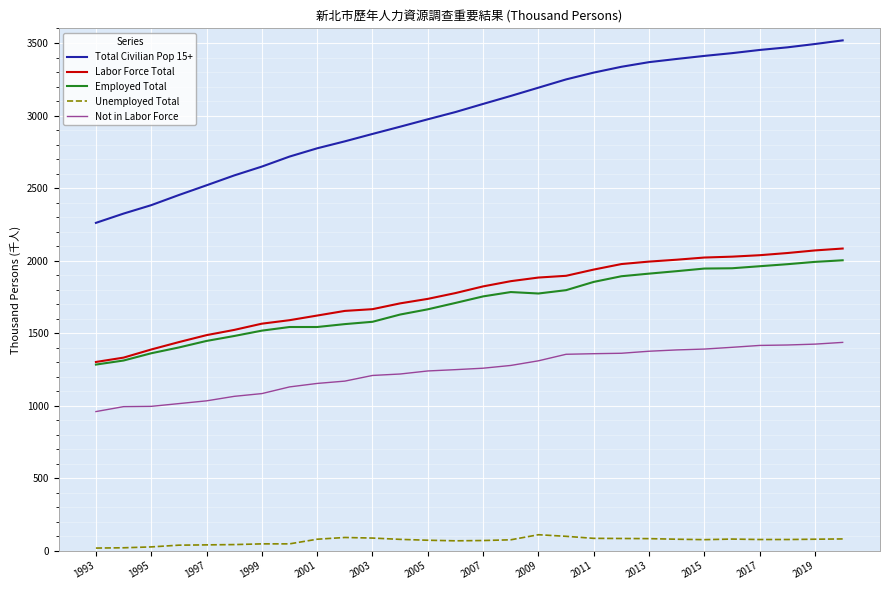

What is the average value of the Labor Force Total series?

1766